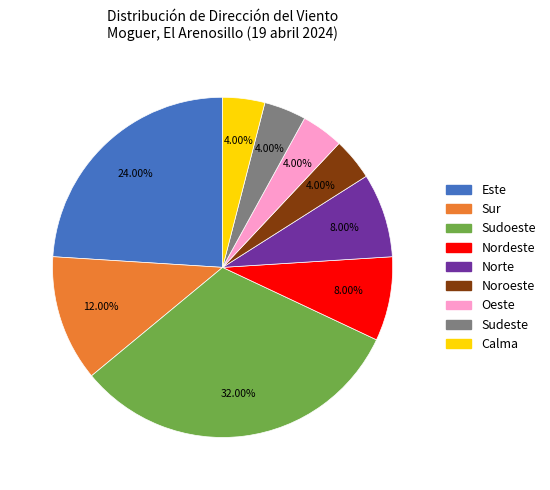

How many segments does this pie chart have?

9